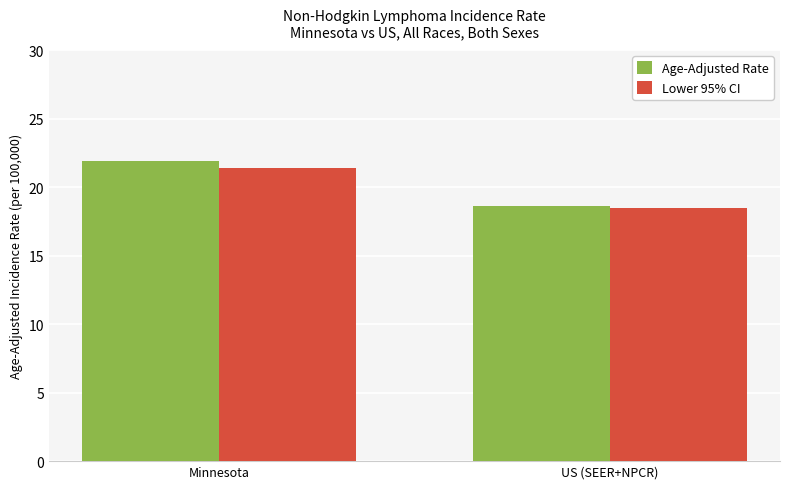

Does the chart contain stacked bars?

No